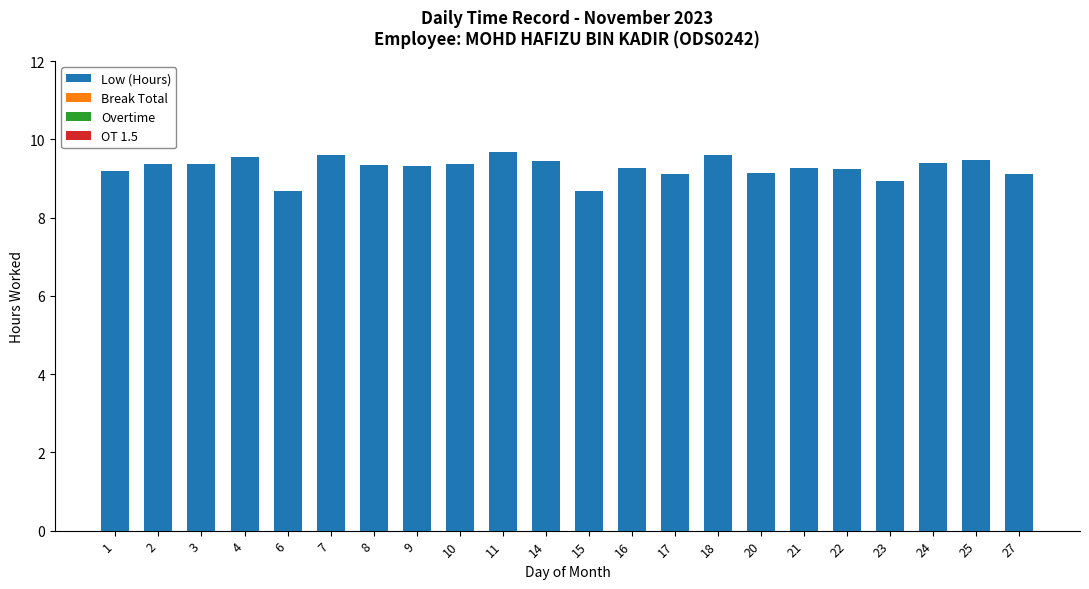

How many distinct data groups are displayed?

1